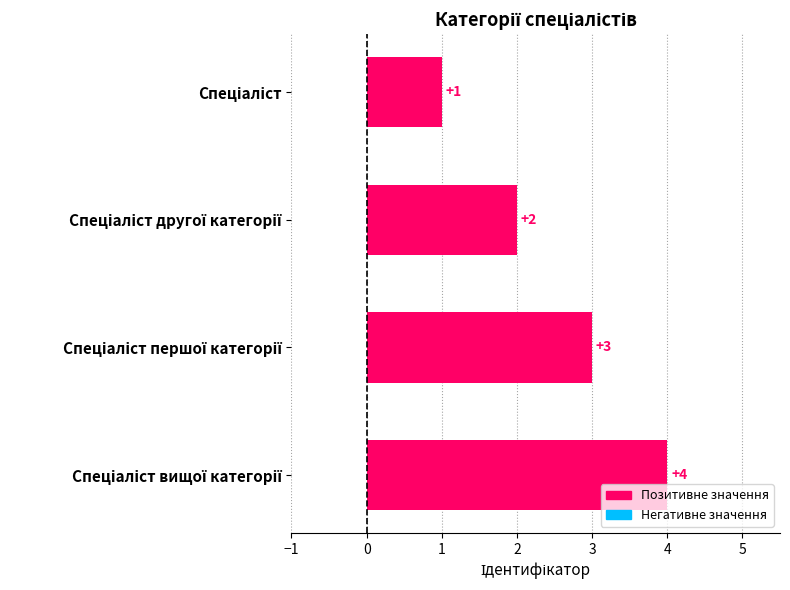

Count the values in the range 2 to 4.

3